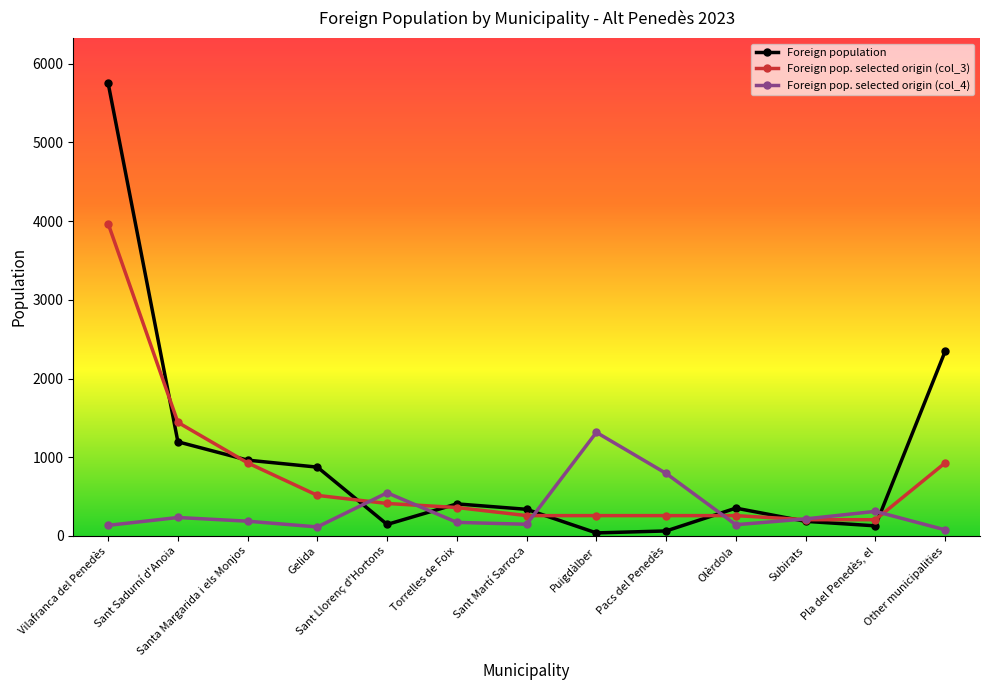

Is this an area chart (filled region under the line)?

No